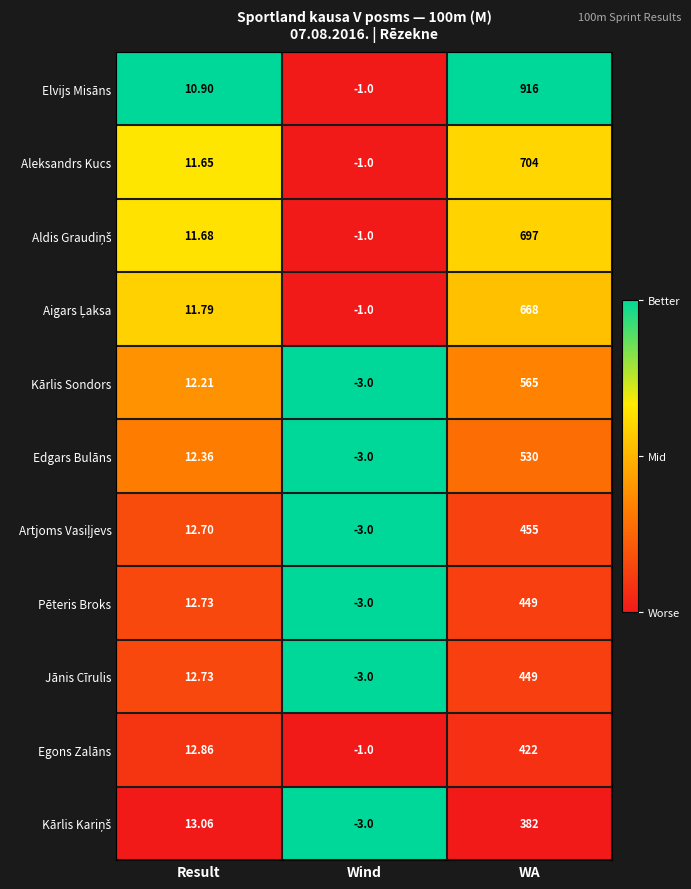

Rank the categories by Pēteris Broks value from highest to lowest.

WA, Result, Wind